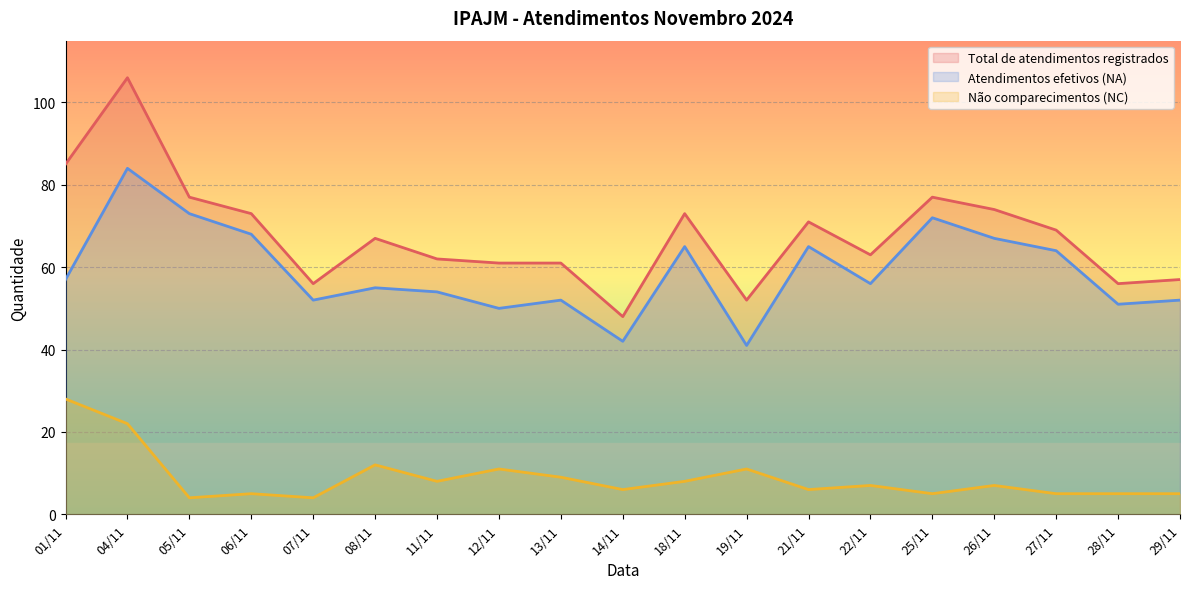

Is the value of Atendimentos efetivos (NA) at 21/11 greater than the value of Total de atendimentos registrados at 21/11?

No